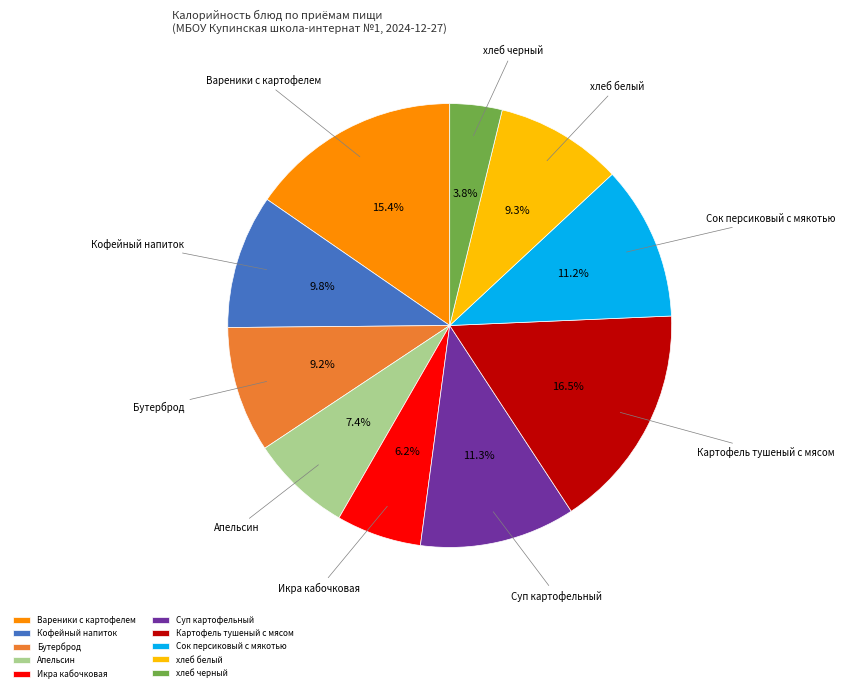

Which slice is the smallest?

хлеб черный